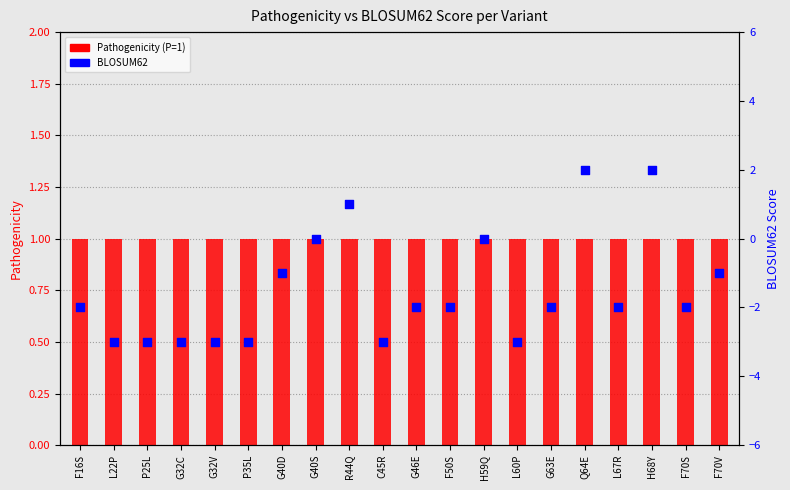

Which series has the largest total across all categories?

Pathogenicity (P=1)